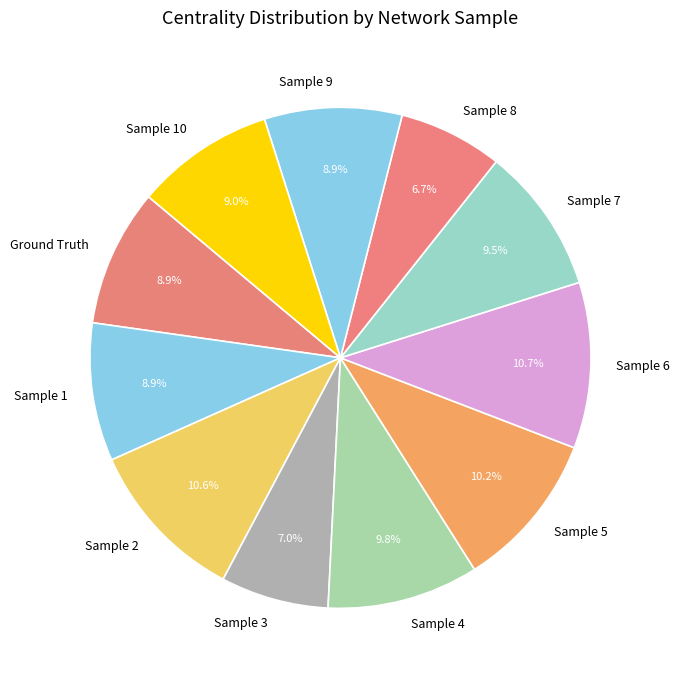

To the nearest percent, what portion does Sample 4 represent?

10%